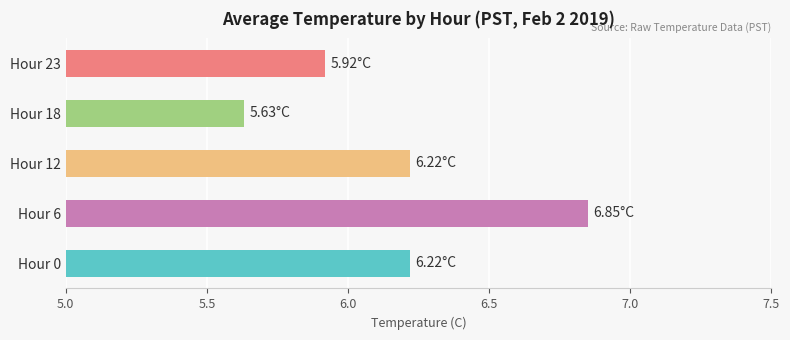

What is the sum of all values?

30.8